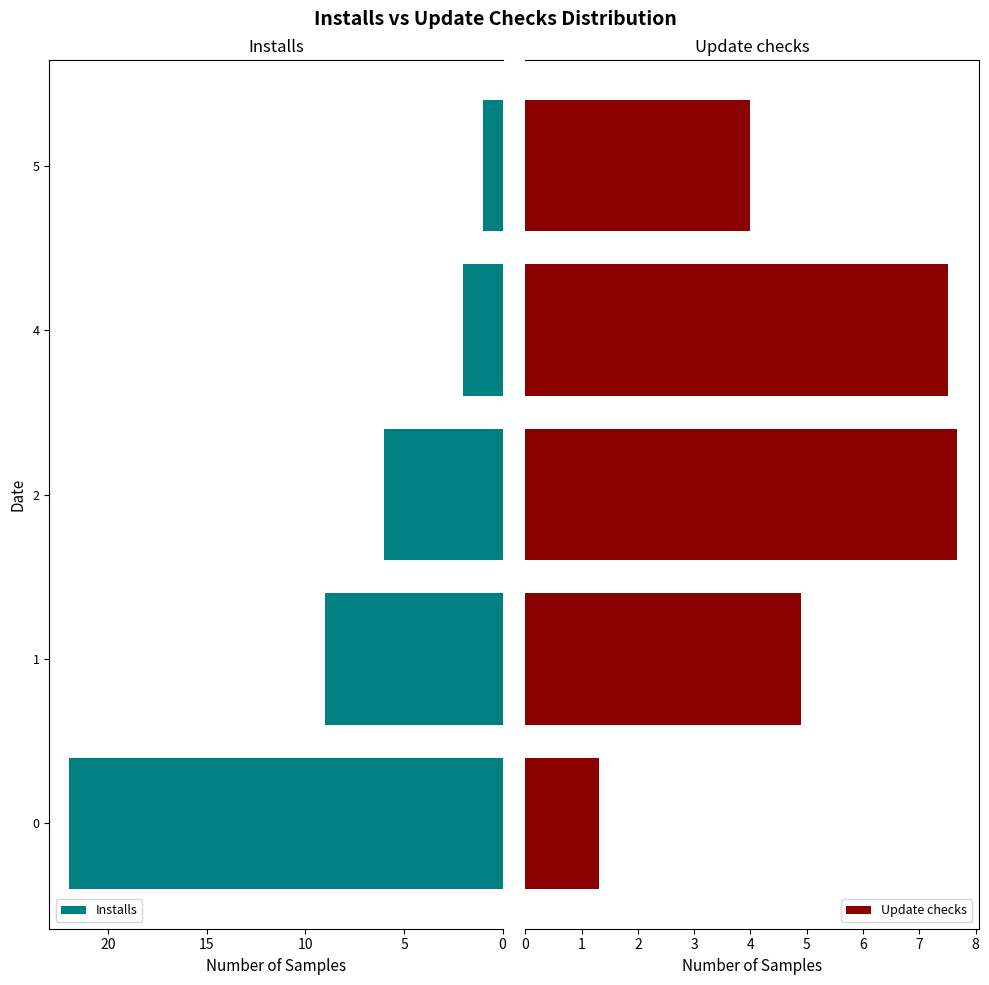

What is the maximum value for Update checks?

7.7